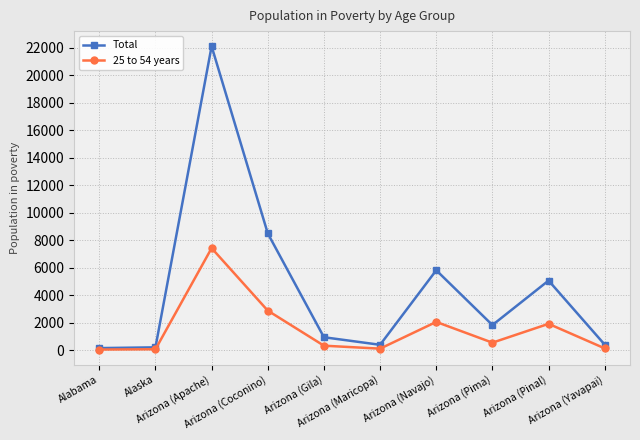

In 25 to 54 years, how many points are higher than both neighbors (excluding endpoints)?

3